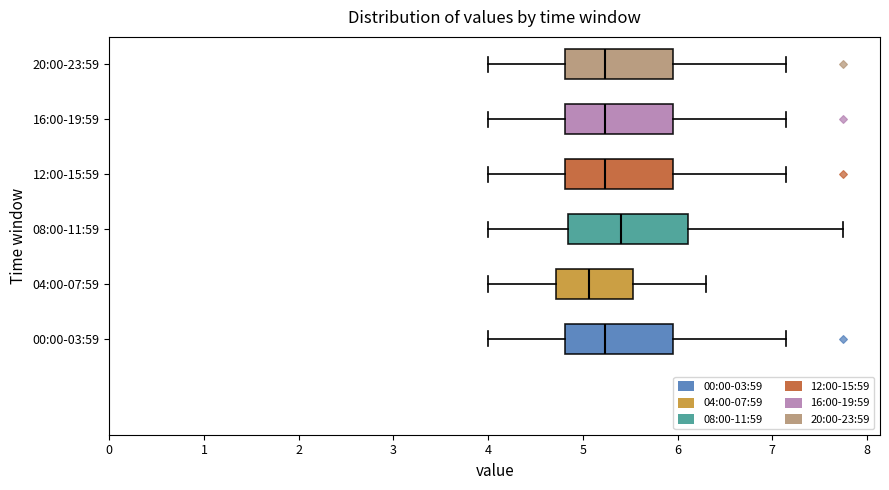

Where does the left whisker of the box for 00:00-03:59 end on the x-axis? The values are not printed on the chart, so give them approximately, as read against the axis.

4.0